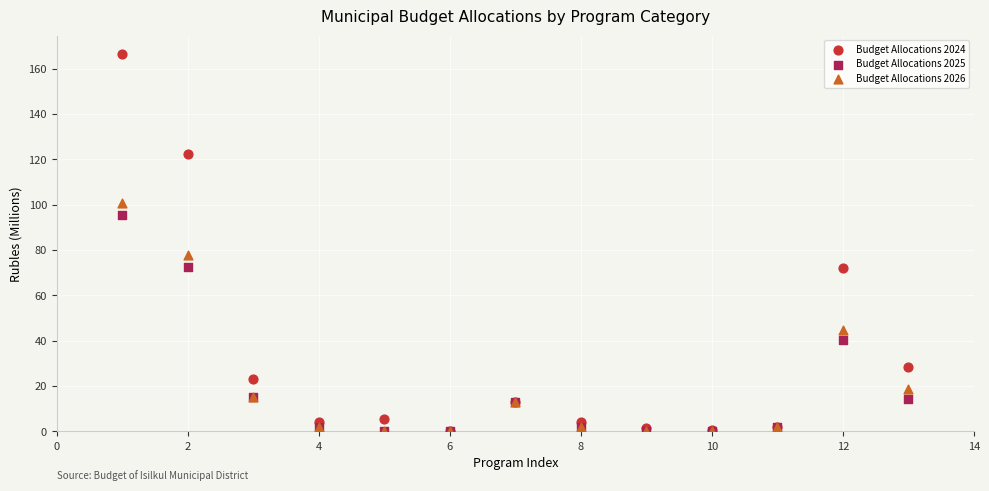

Which series reaches the maximum Y coordinate?

Budget Allocations 2024